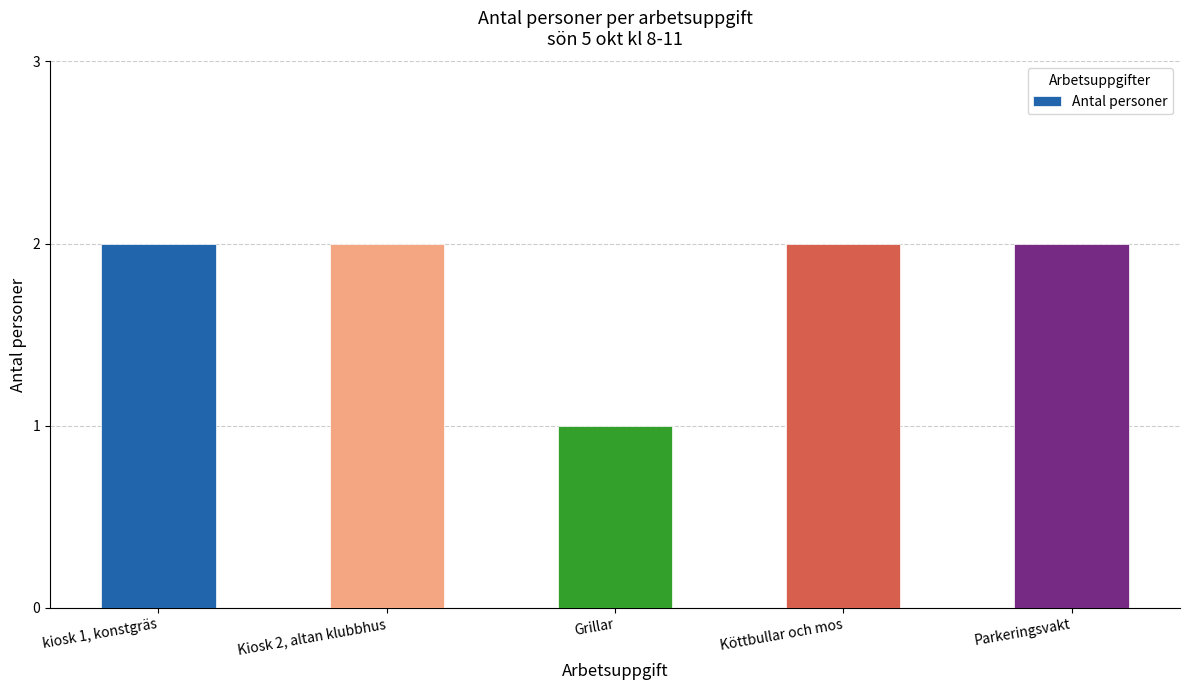

Does the chart contain any negative values?

No